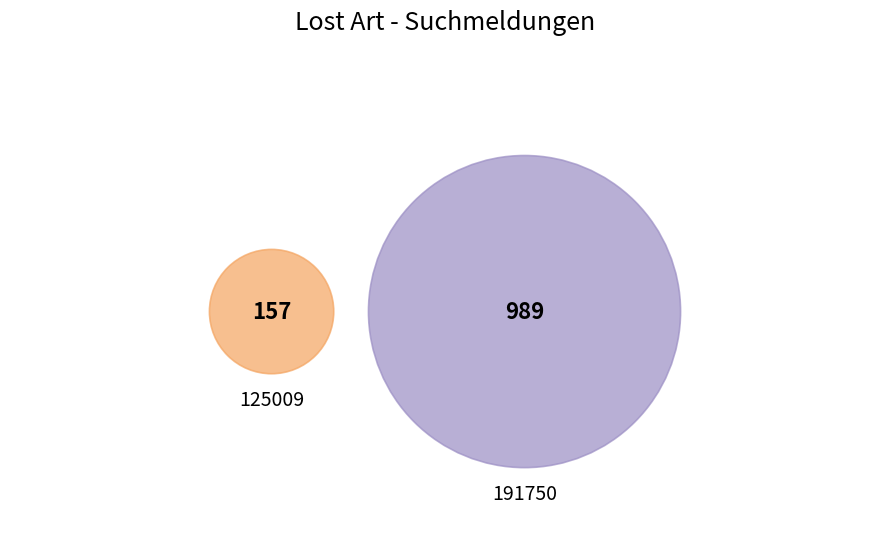

Rank the categories by value from highest to lowest.

191750, 125009